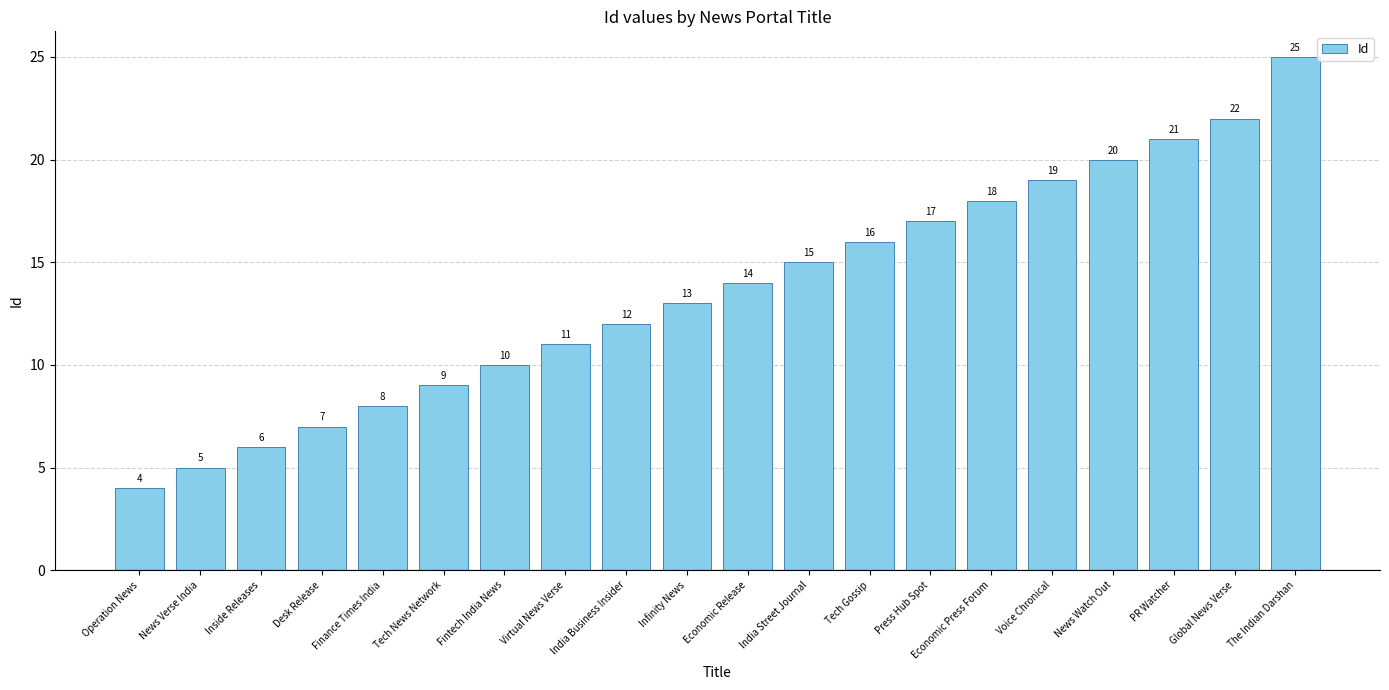

How many bars are there in total?

20